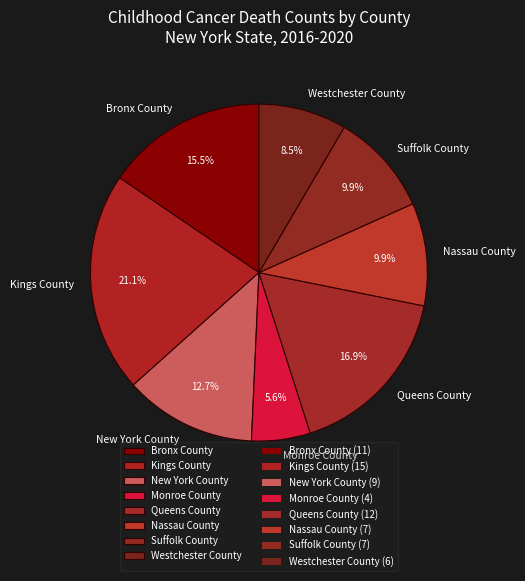

Which slice is the smallest?

Monroe County